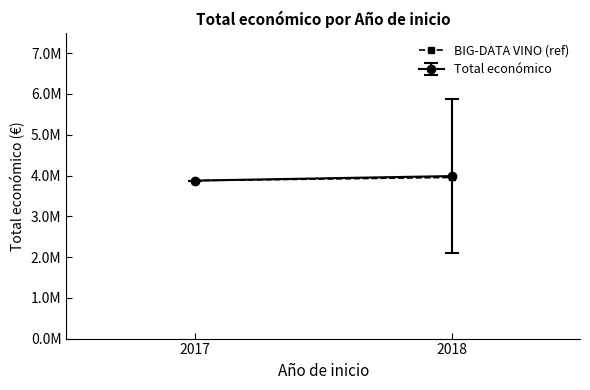

What is the sum of the values at 2017 and 2018?

7827738.4